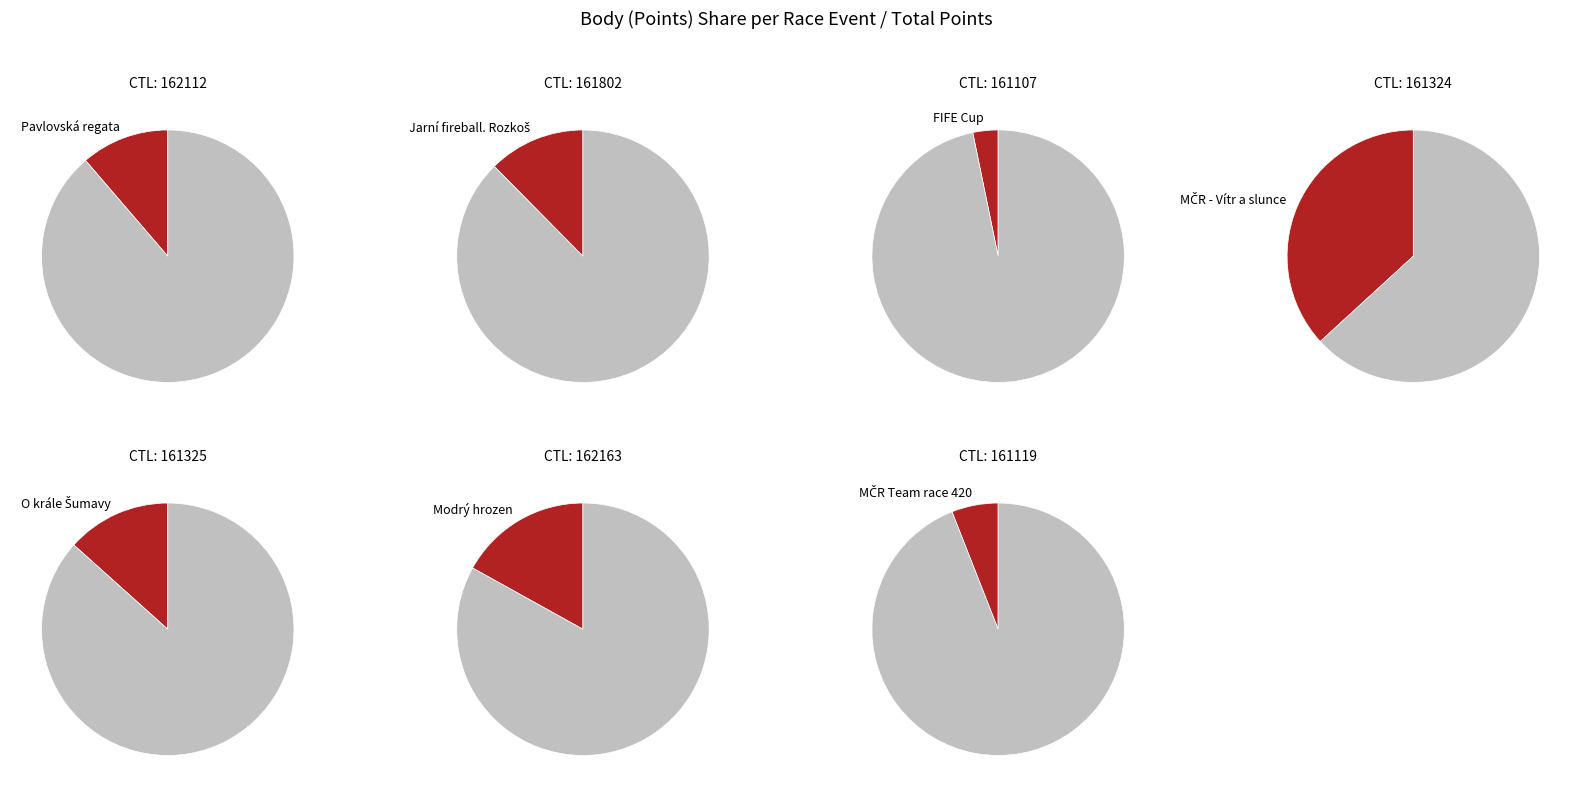

True or false: 162163 accounts for 17% of the total.

True